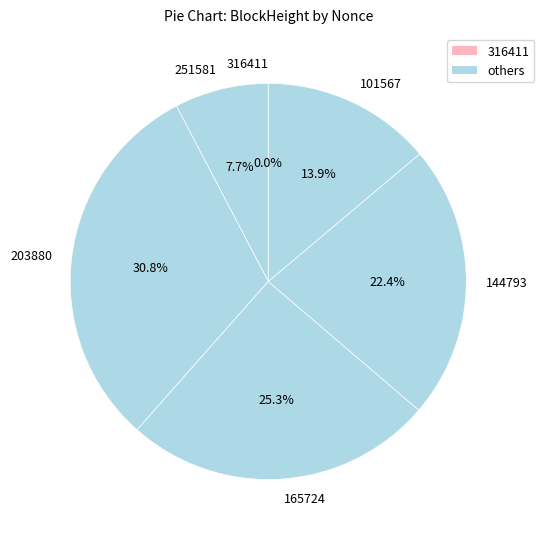

What is the largest slice in the pie chart?

203880